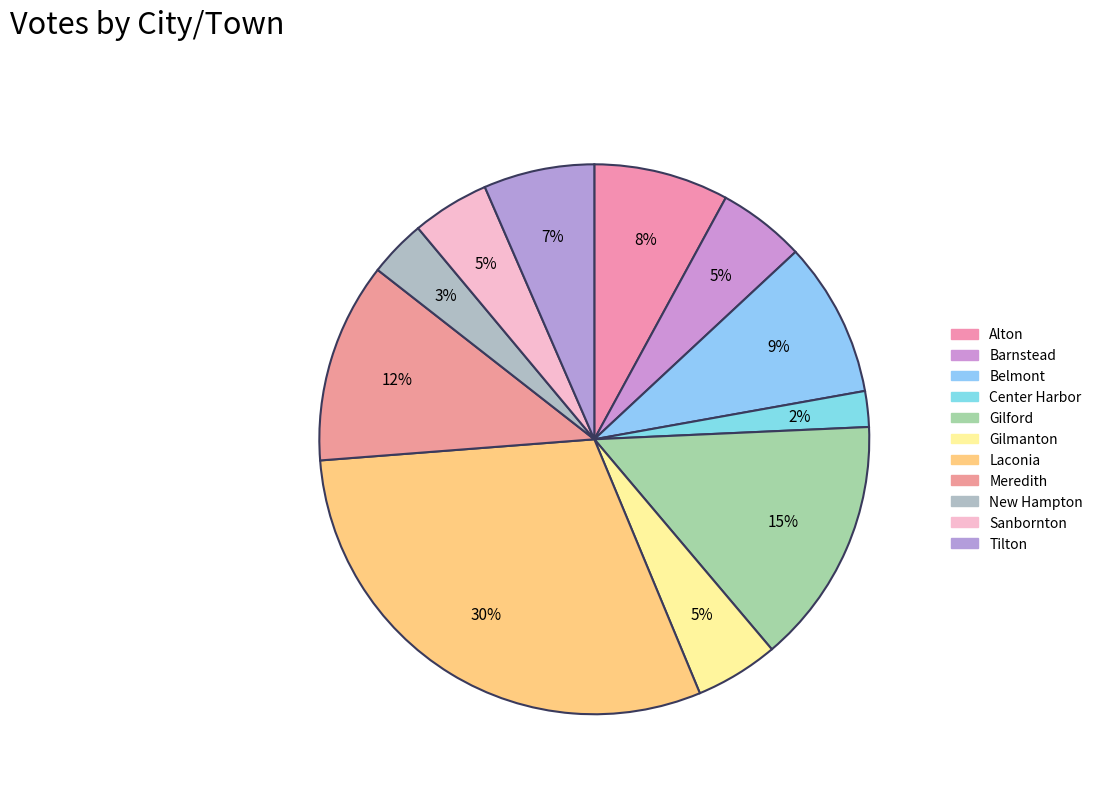

Count the number of slices in the pie.

11